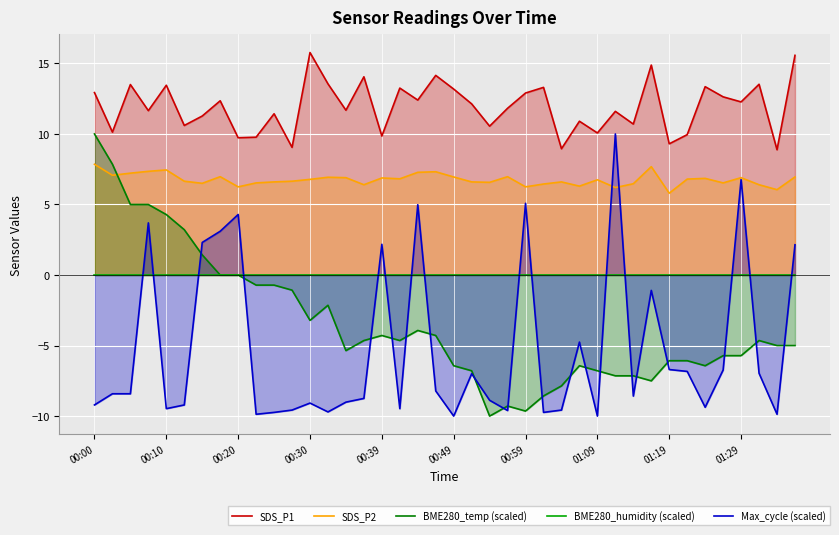

What is the minimum value for BME280_temp (scaled)?

-10.0